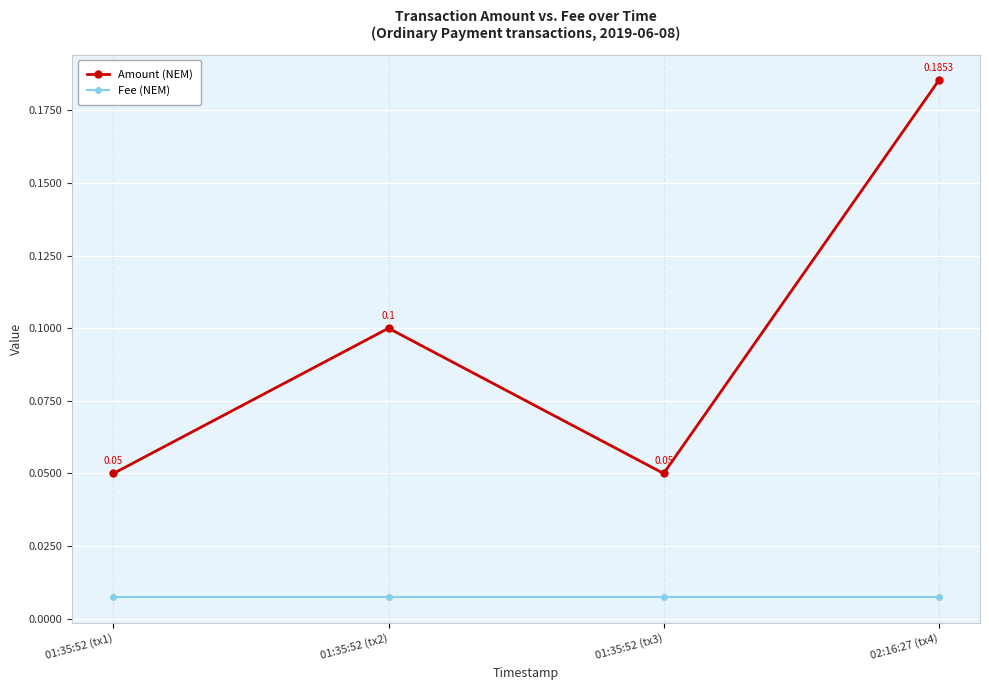

What is the label of the 3rd point from the left?

01:35:52 (tx3)